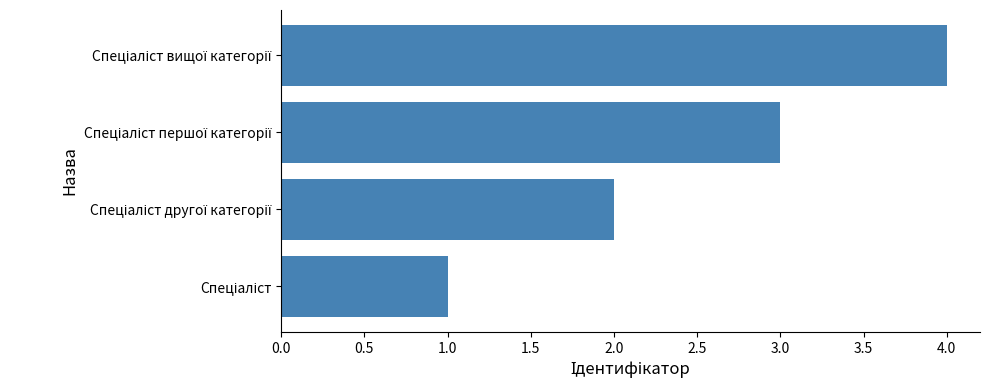

What is the maximum value shown in the chart?

4